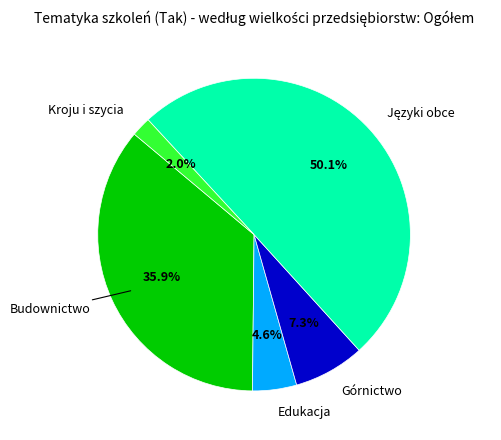

Is the sum of Edukacja and Górnictwo greater than half?

No